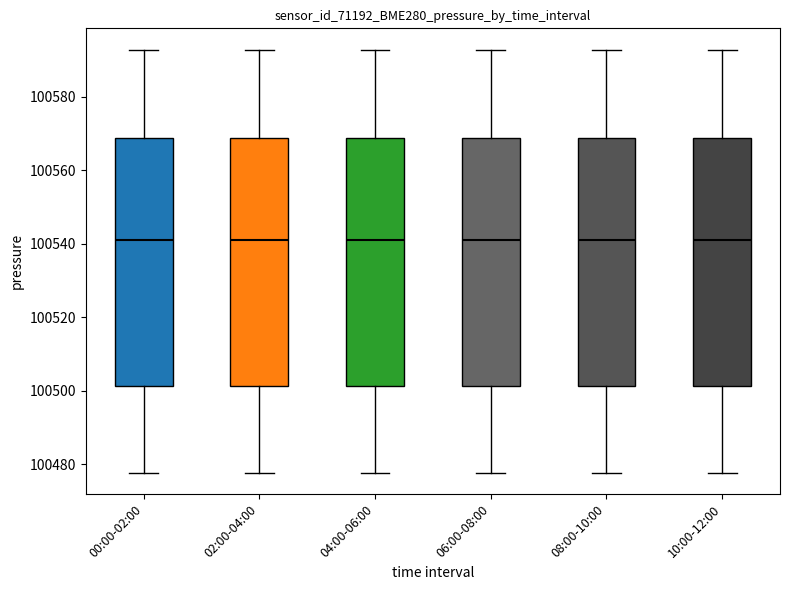

Reading left to right, transcribe this box plot: for each box, give where its median line is, the range the box spans, and where its two whiskers end, as read against the y-axis. The values are not printed on the chart, so give them approximately, as read against the axis.

00:00-02:00: median 100542, box 100502 to 100568, whiskers 100478 to 100592
02:00-04:00: median 100542, box 100502 to 100568, whiskers 100478 to 100592
04:00-06:00: median 100542, box 100502 to 100568, whiskers 100478 to 100592
06:00-08:00: median 100542, box 100502 to 100568, whiskers 100478 to 100592
08:00-10:00: median 100542, box 100502 to 100568, whiskers 100478 to 100592
10:00-12:00: median 100542, box 100502 to 100568, whiskers 100478 to 100592